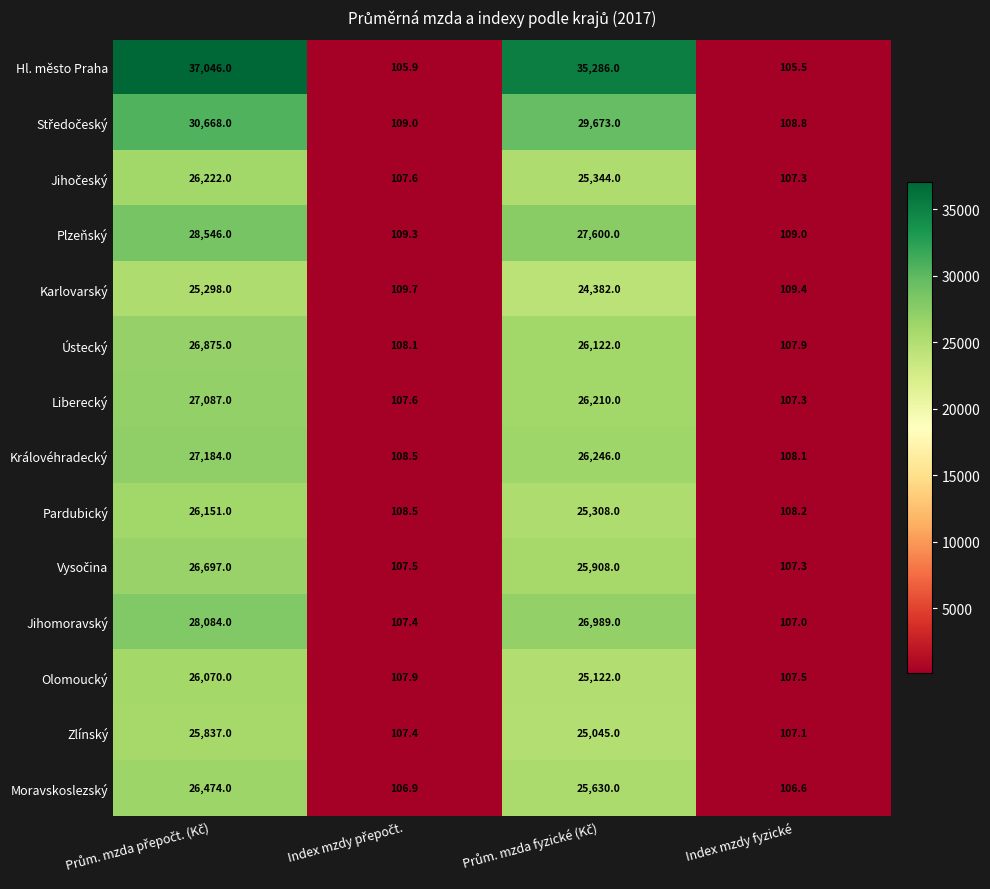

What is the difference between the maximum and minimum values in the Karlovarský series?

25188.6